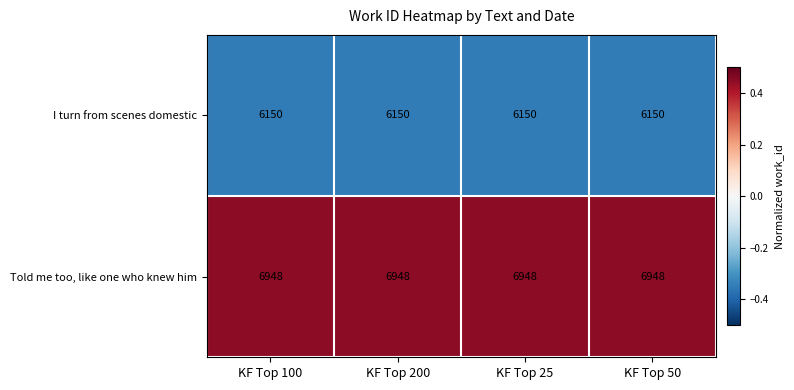

What is the approximate value of I turn from scenes domestic at KF Top 50?

6150